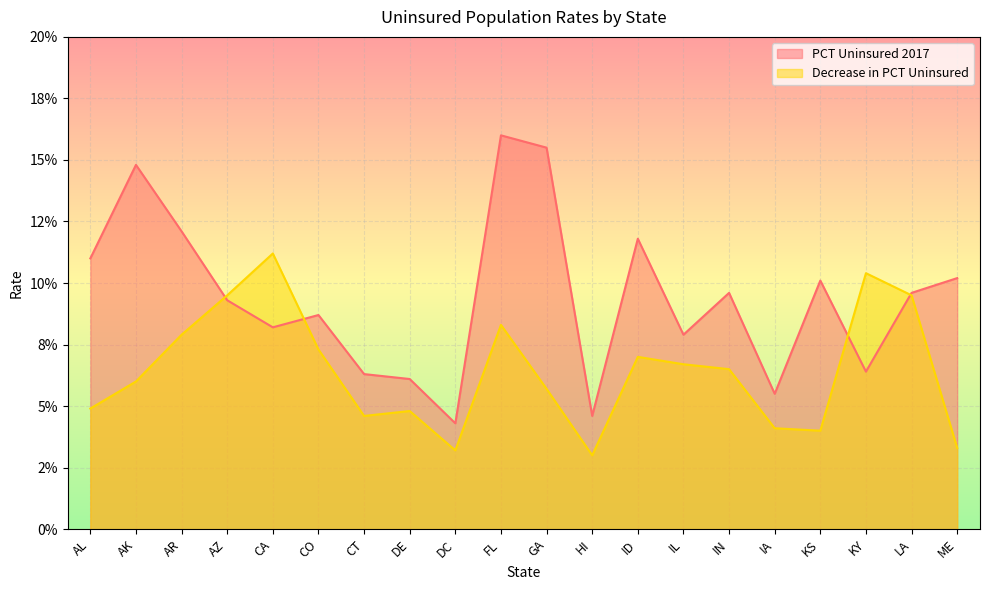

Which series changed the most between AZ and DC?

Decrease in PCT Uninsured